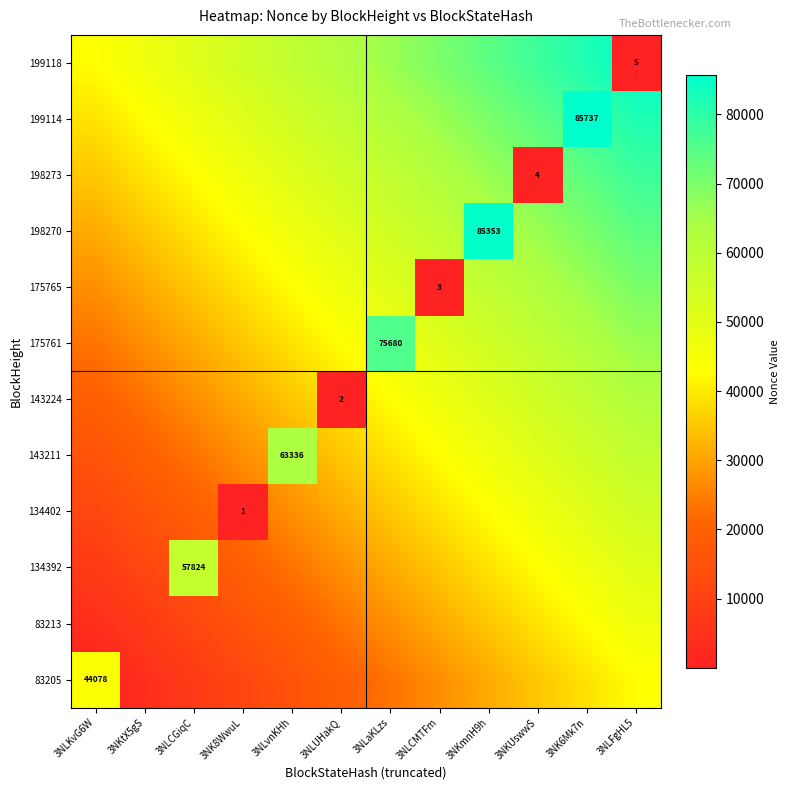

List the series in order of their overall mean, highest first.

83205, 83213, 134392, 134402, 143211, 143224, 175761, 175765, 198270, 198273, 199114, 199118